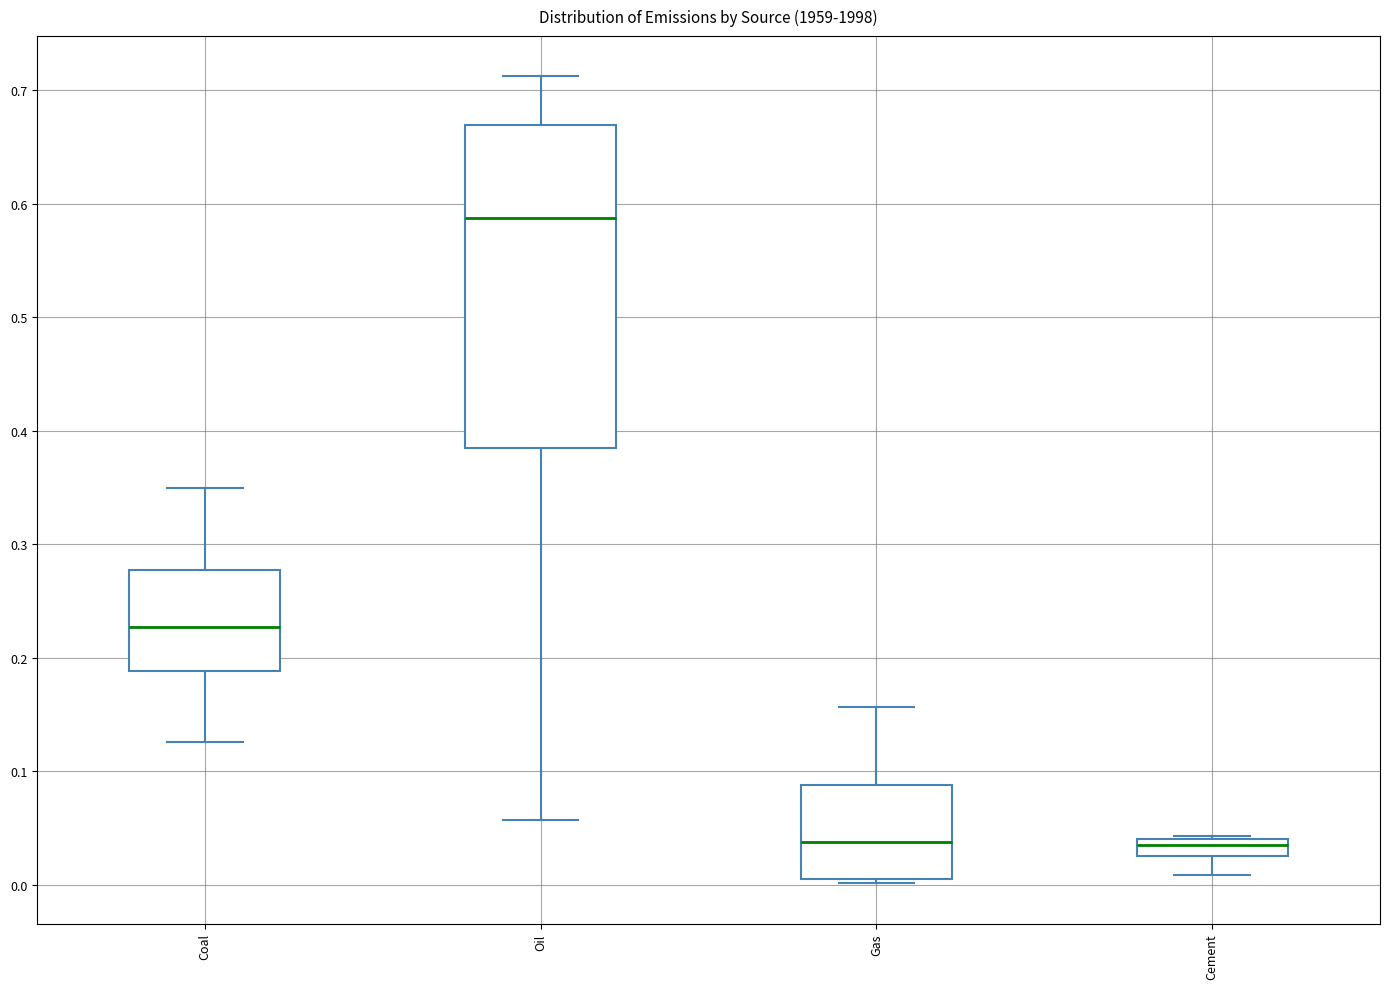

Which box is the tallest, from its lower edge to its upper edge?

Oil